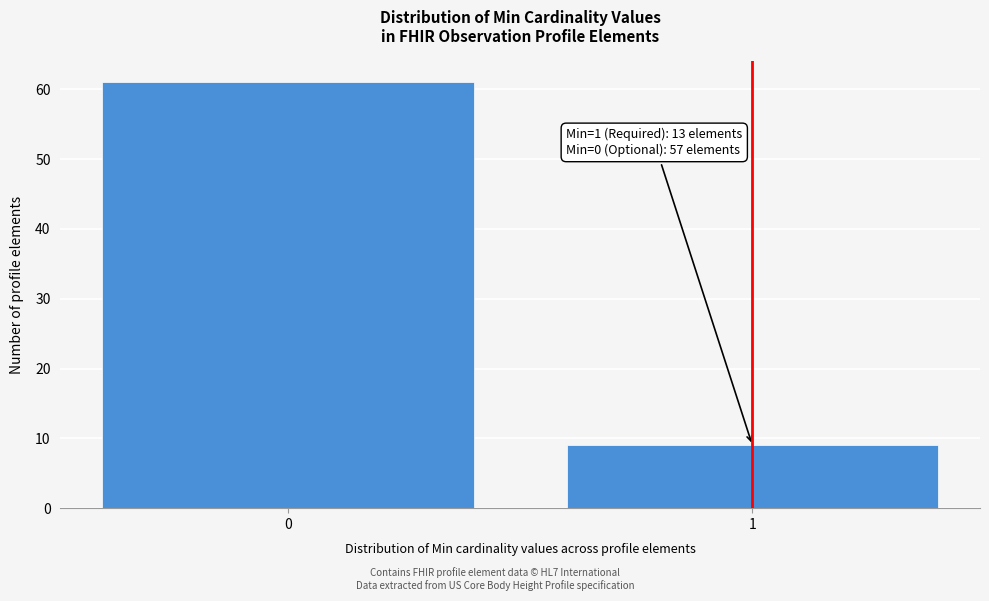

Reading left to right, extract all data points from this chart.

0=61	1=9